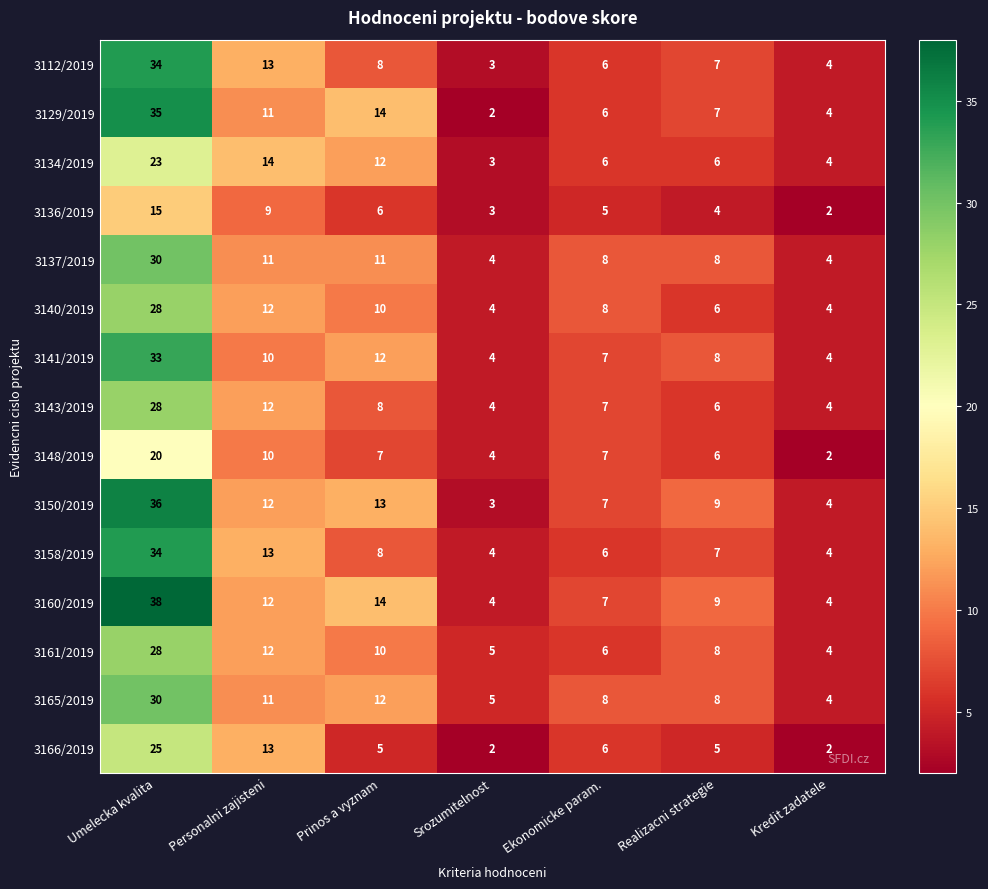

Read the 3141/2019 value at Ekonomicke param., to the nearest 10.

10